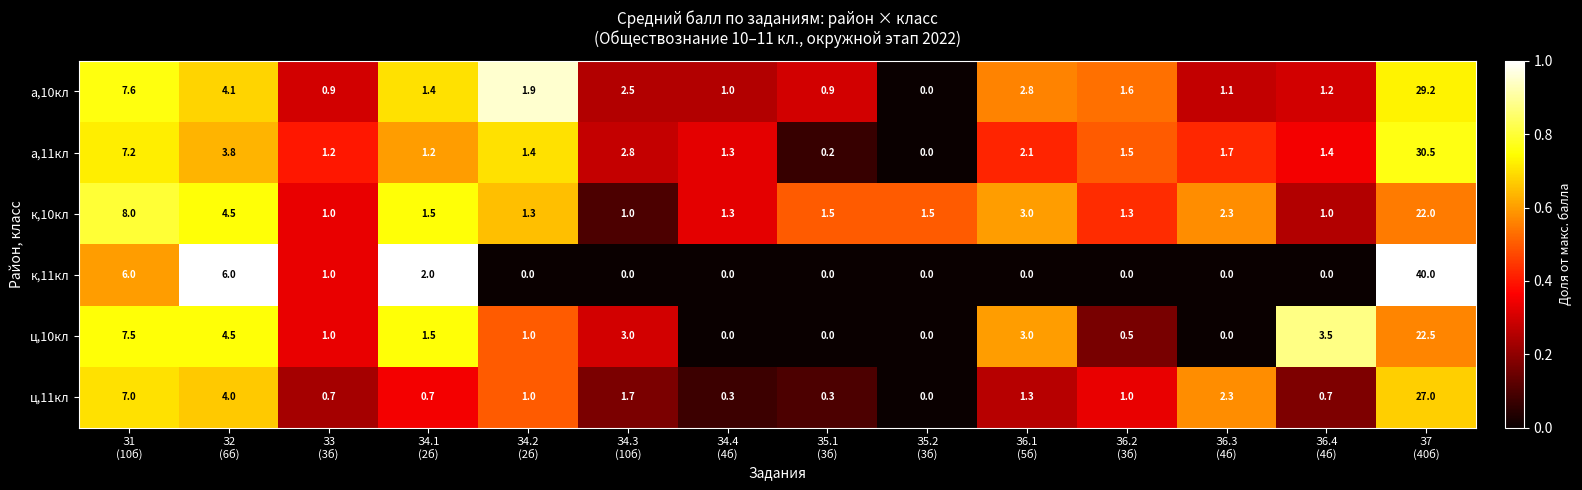

List the series in order of their peak value, highest first.

к,11кл, а,11кл, а,10кл, ц,11кл, ц,10кл, к,10кл